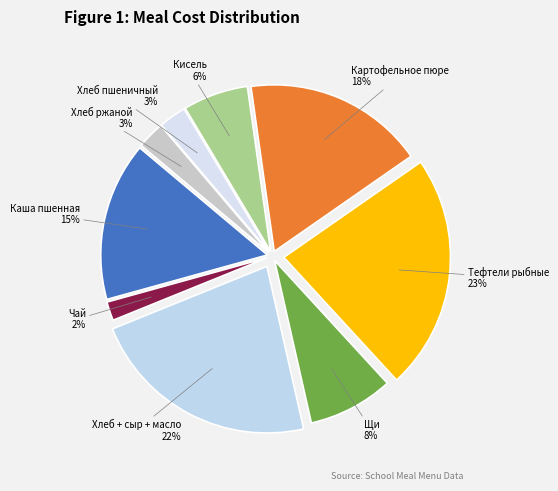

To the nearest percent, what percentage of the pie is Хлеб + сыр + масло?

22%